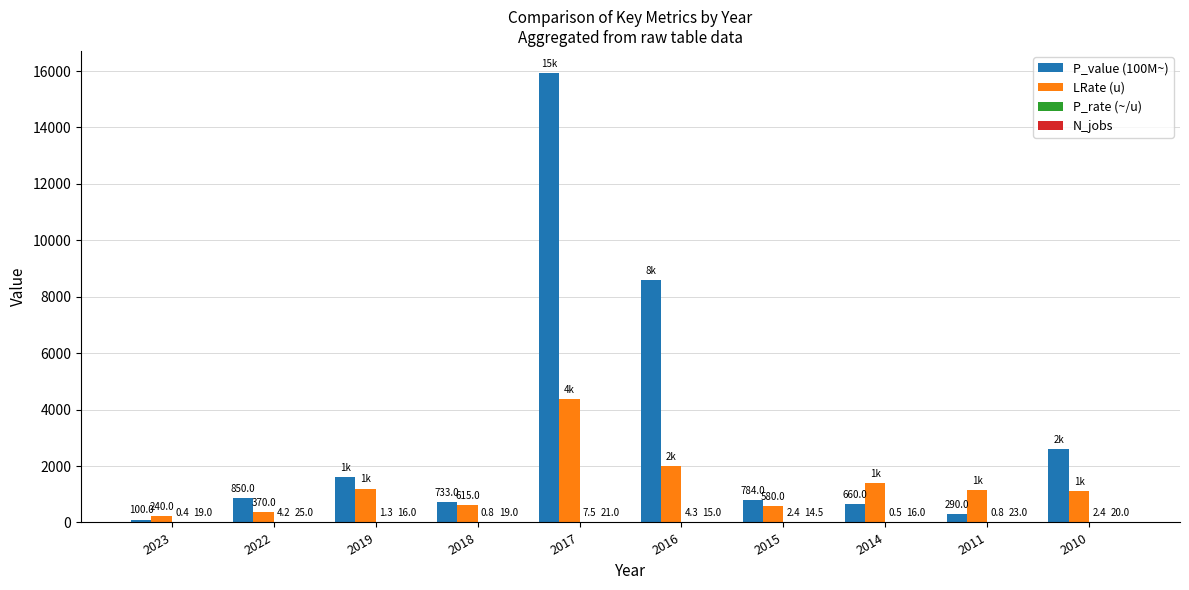

Between 2019 and 2014, which series saw the biggest shift?

P_value (100M~)